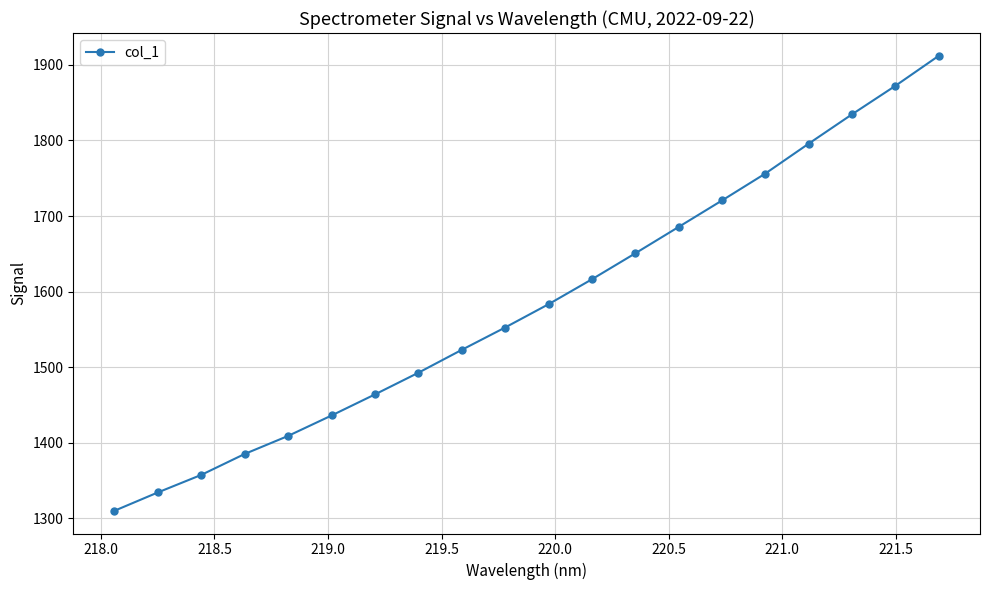

True or false: there are more than 2 points higher than both neighbors.

False